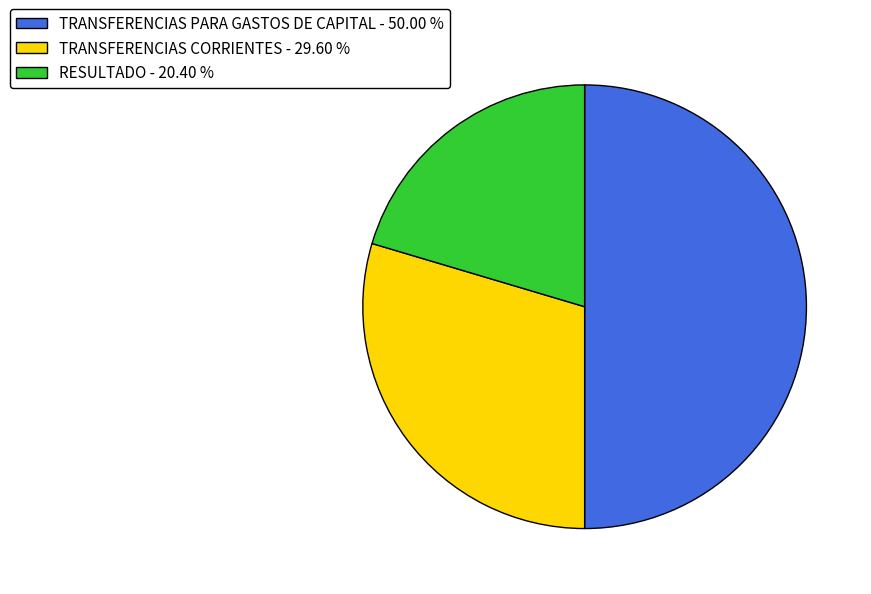

What is the ratio of the value at TRANSFERENCIAS PARA GASTOS DE CAPITAL to the value at RESULTADO?

2.5